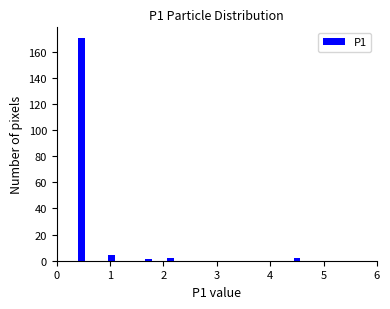

Read against the x-axis, roughly where is the centre of the tallest bar?

0.5